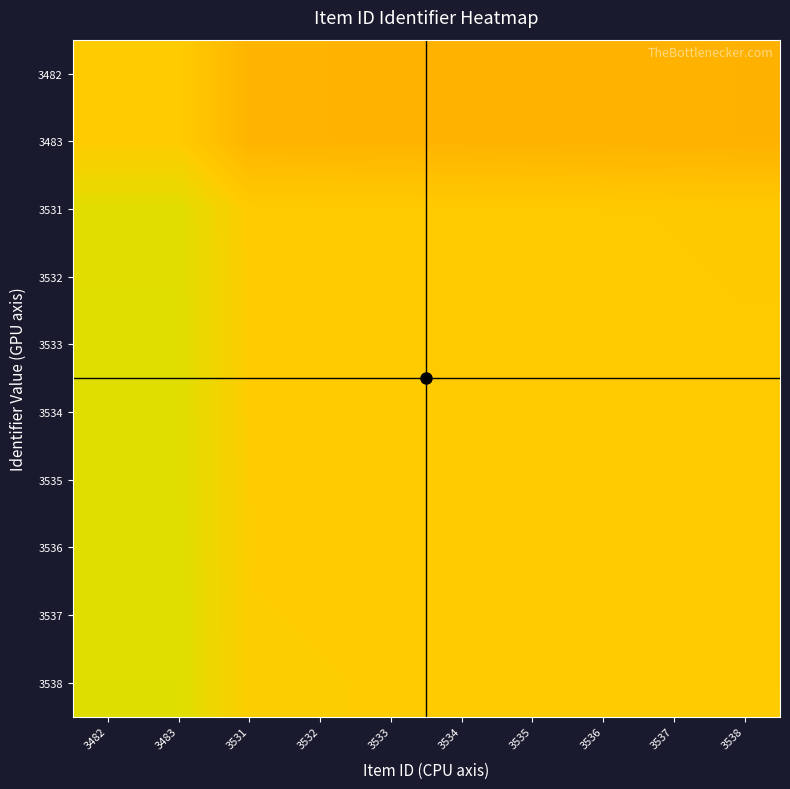

What is the total value across all series at 3537?

4.9